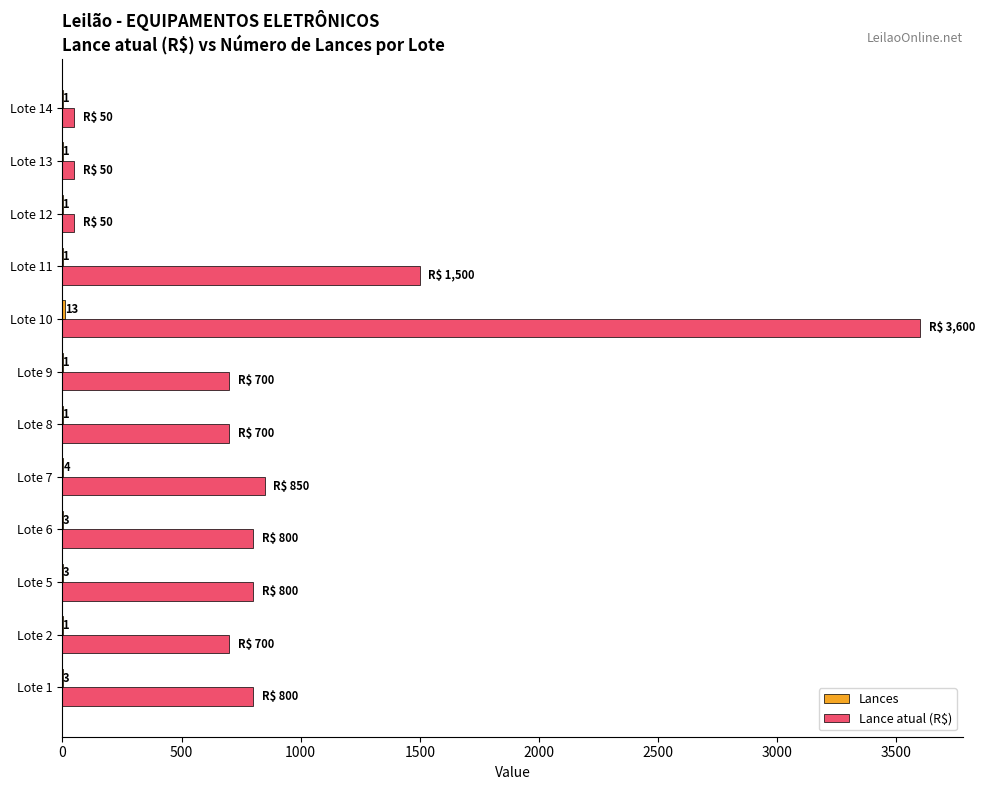

At which category does the chart reach its peak across all series?

Lote 10